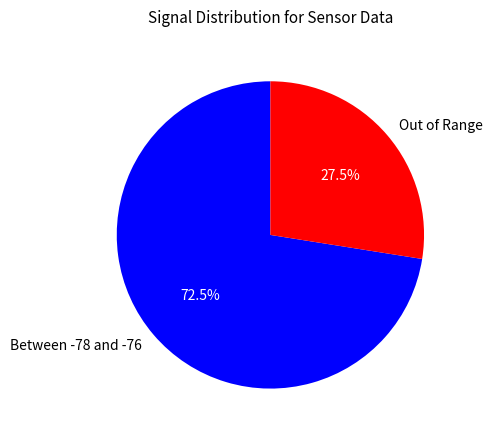

How many segments does this pie chart have?

2